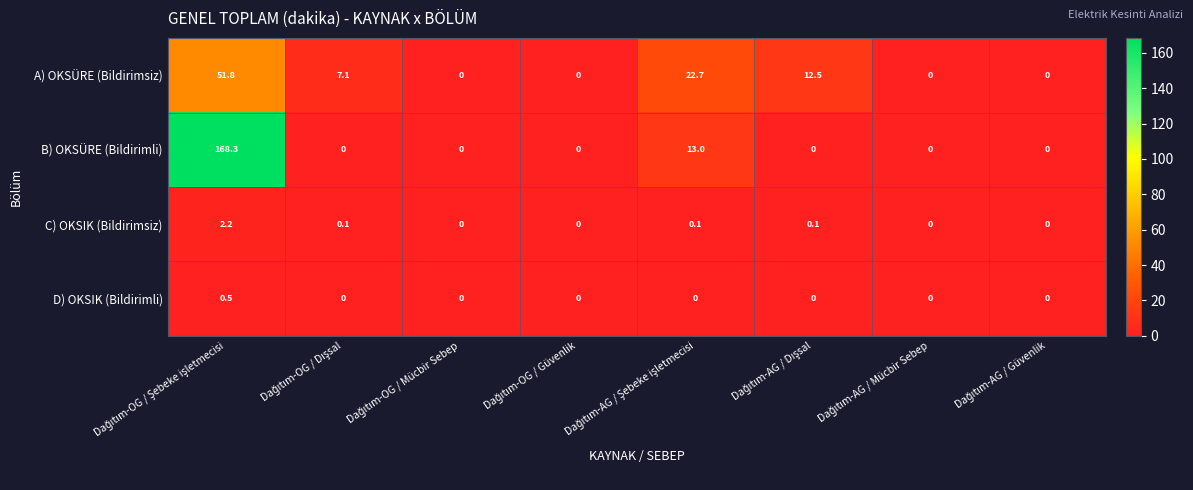

What is the maximum value shown in the chart?

168.3